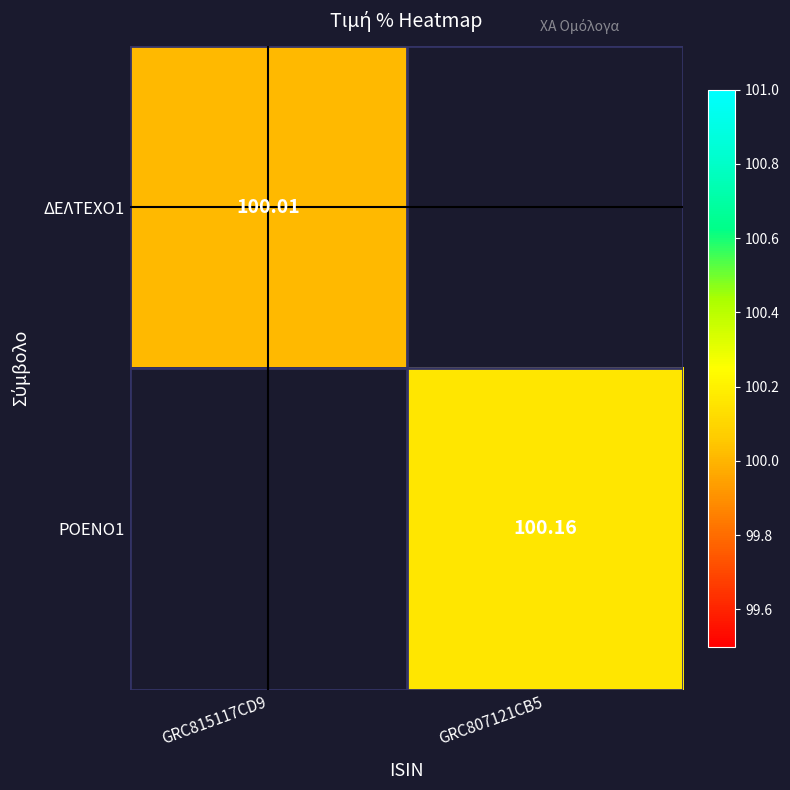

True or false: ΡΟΕΝΟ1 has a value of 179.4 at GRC807121CB5.

False